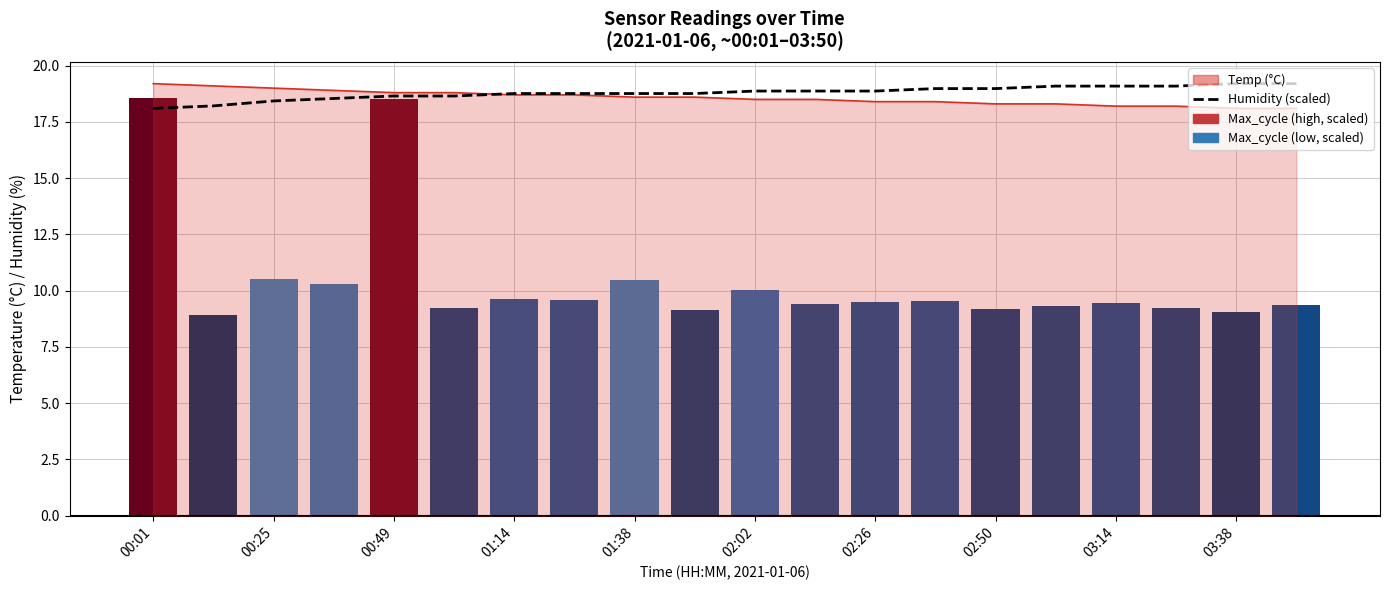

The value of Max_cycle (scaled) at 02:50 is 14.9. True or false?

False